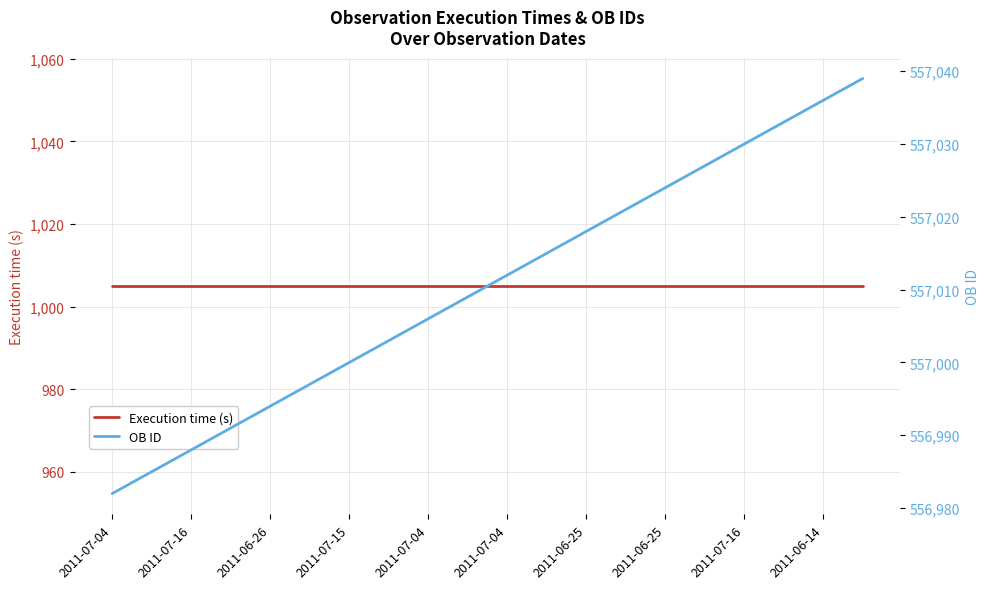

How many lines are shown in the chart?

2